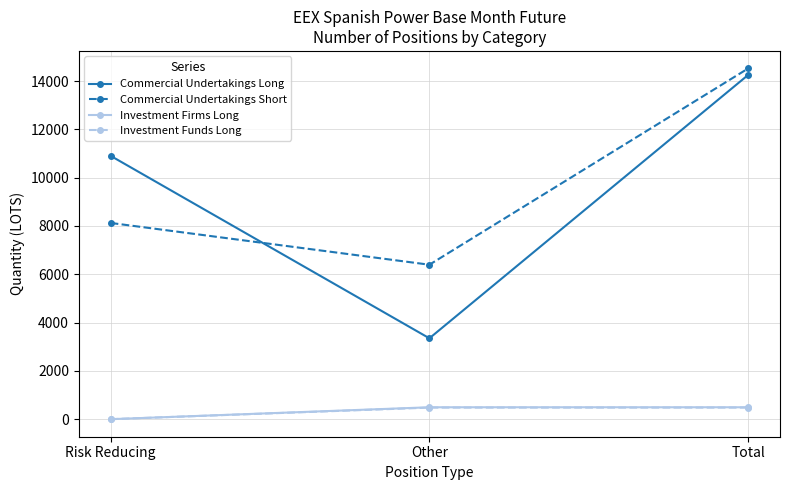

The value of Investment Firms Long at Risk Reducing is 0.0. True or false?

True